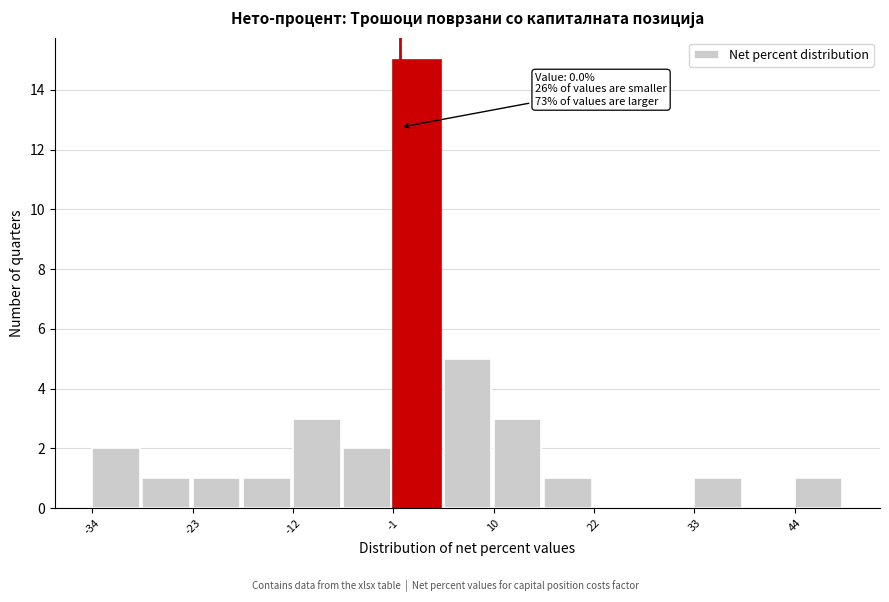

Around what value on the x-axis is the tallest bar? Give the approximate position of its centre, as read against the axis.

2